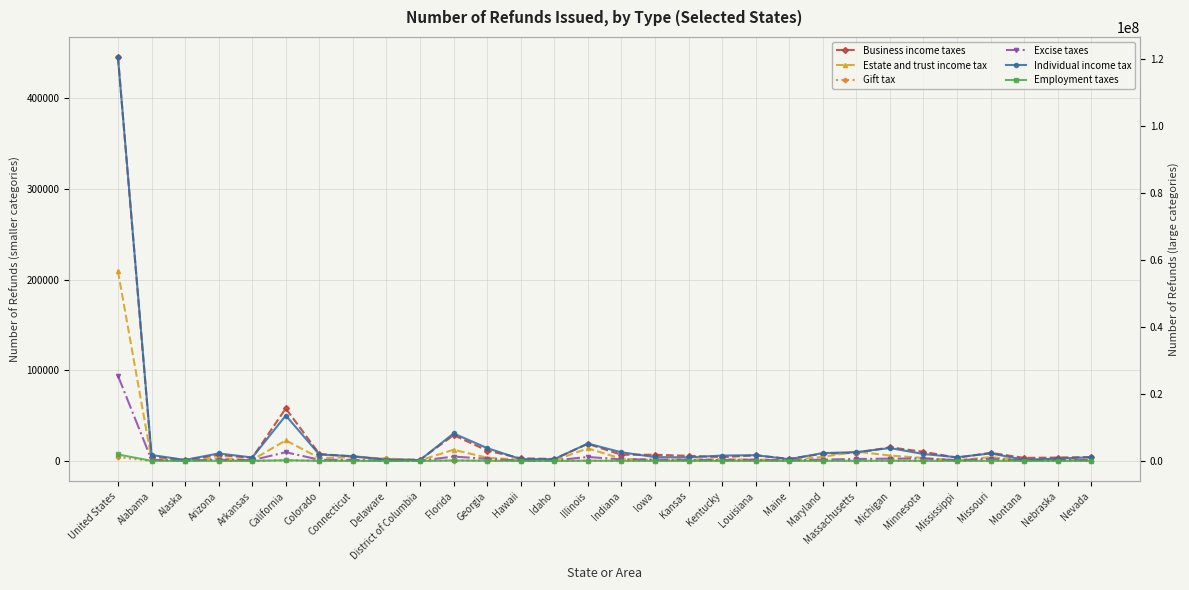

What is the difference between the Individual income tax values at Missouri and Florida?

5964079.0